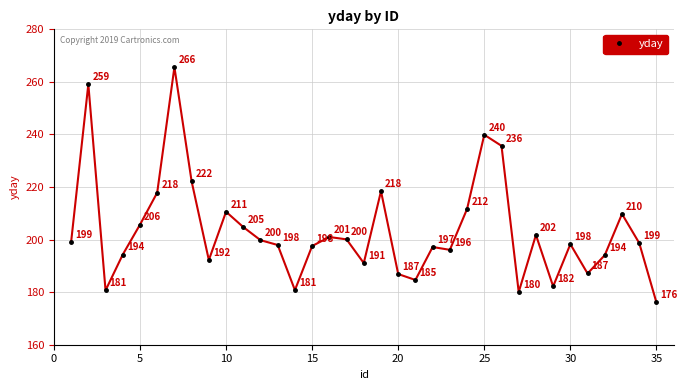

What is the smallest value displayed?

176.1